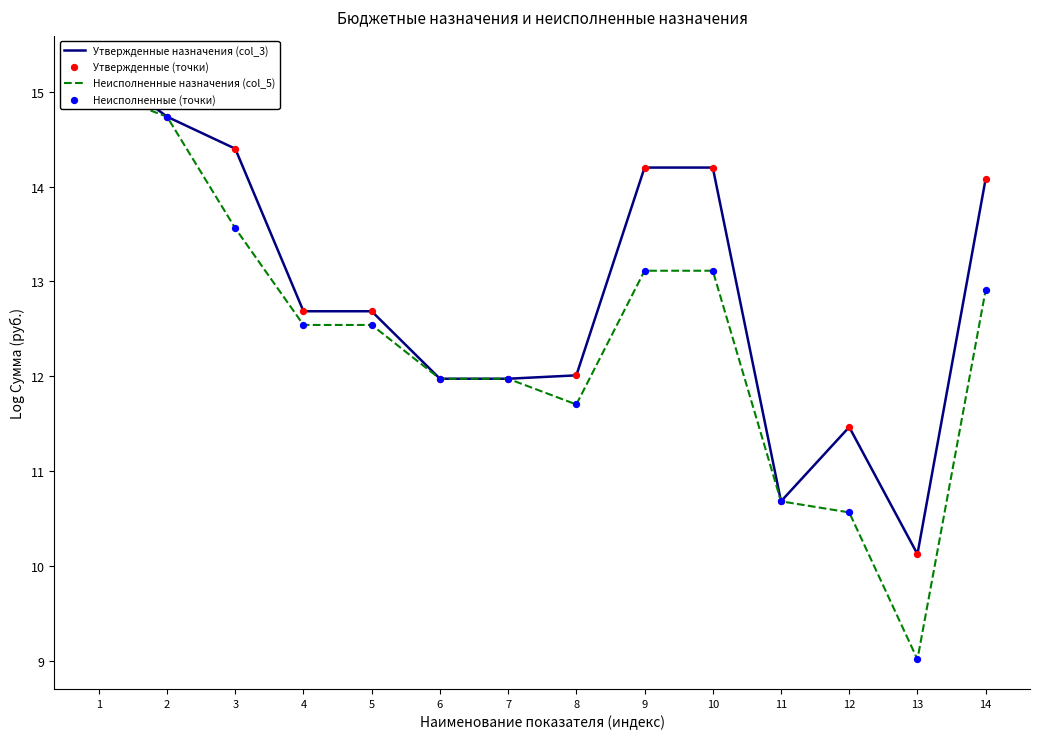

At which category is the sum across all series the highest?

1